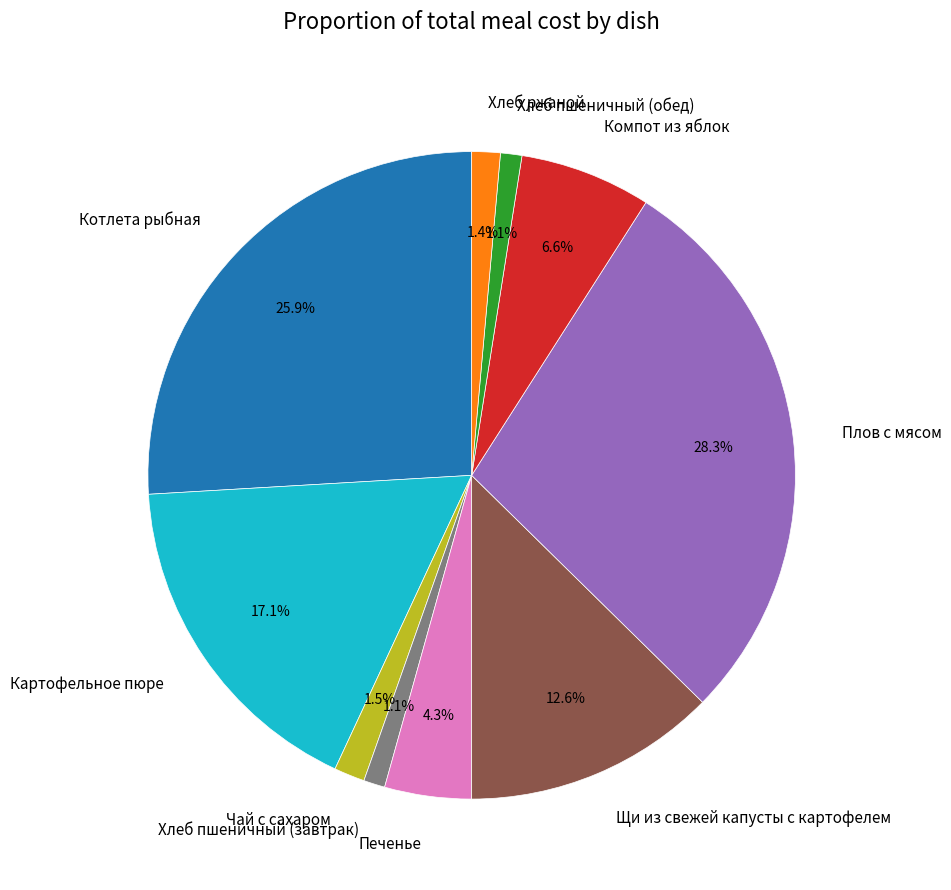

How much of the chart is everything except Картофельное пюре?

82.9%